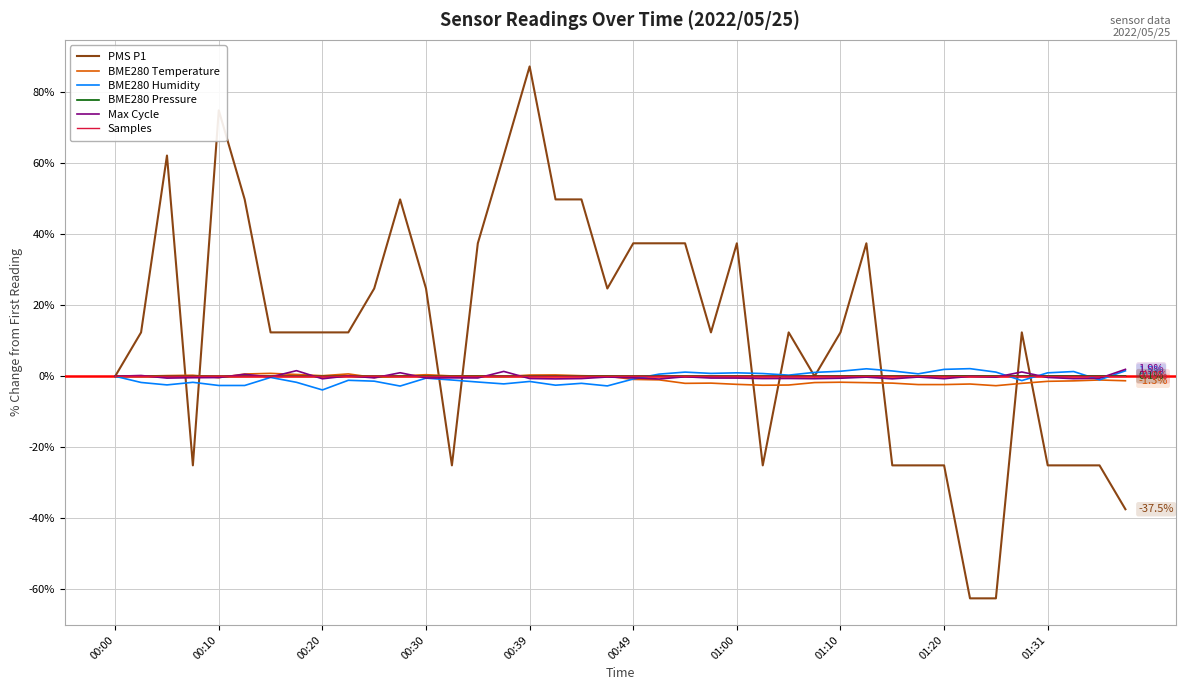

What is the maximum value shown in the chart?

87.3